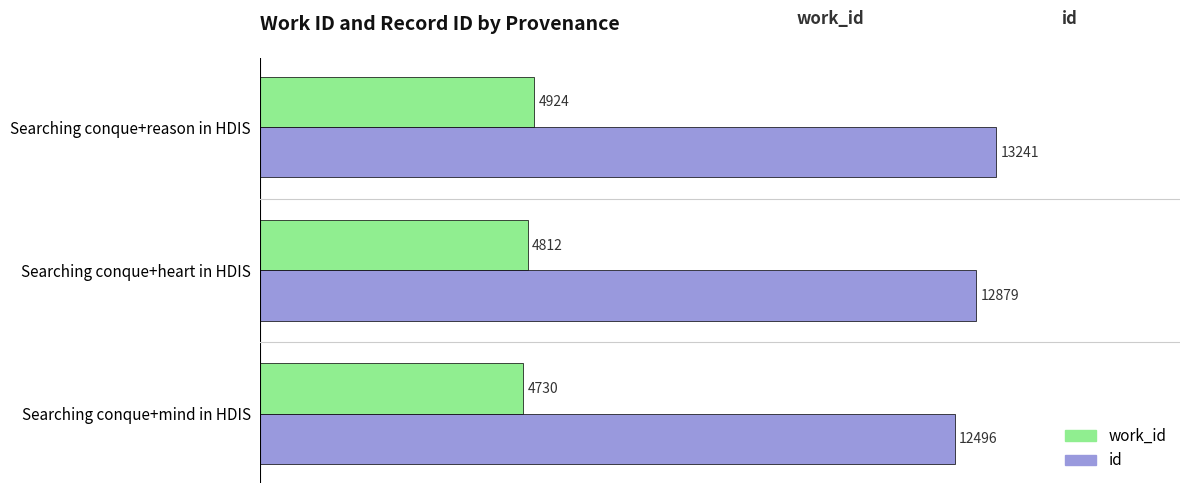

What is the sum of all work_id values?

14466